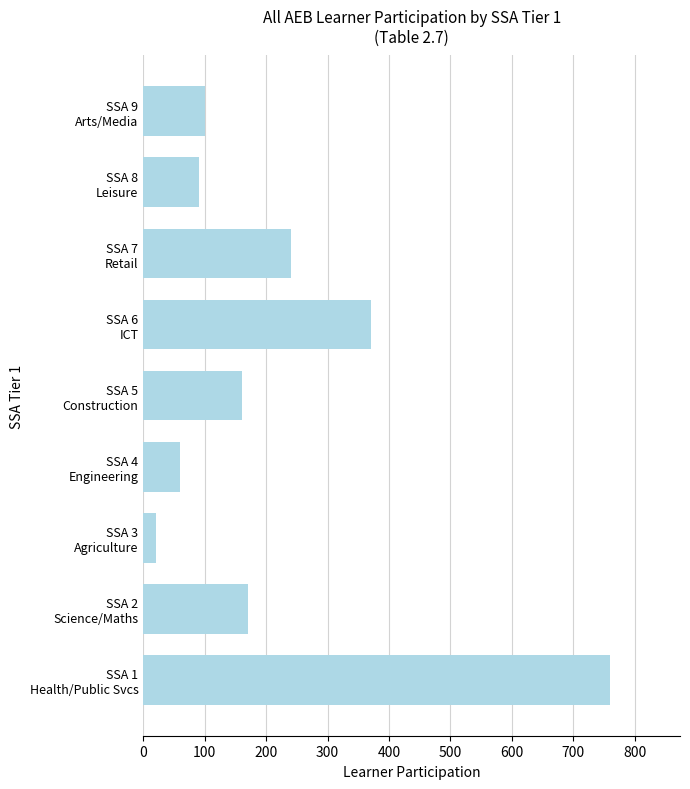

What is the smallest value displayed?

20